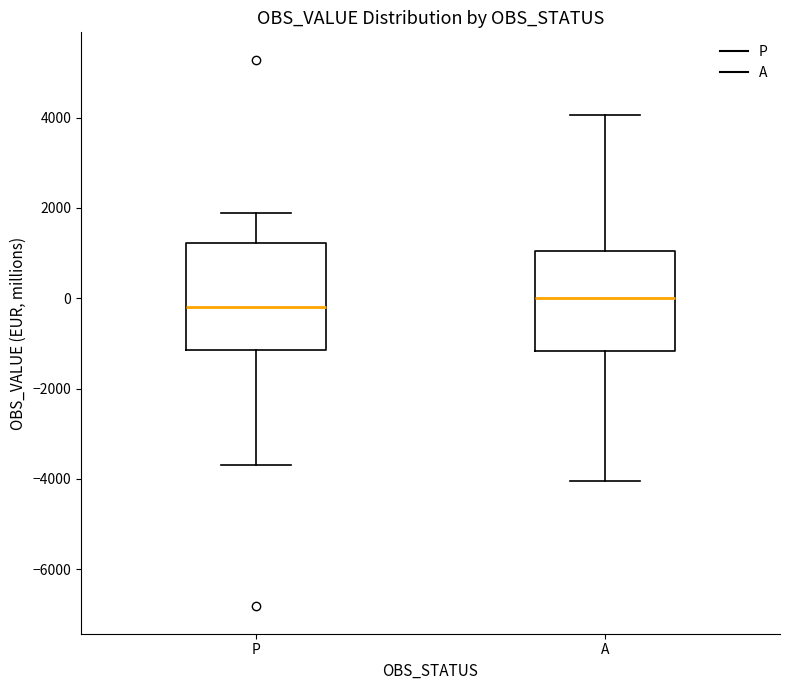

Which box's median line is the highest?

A